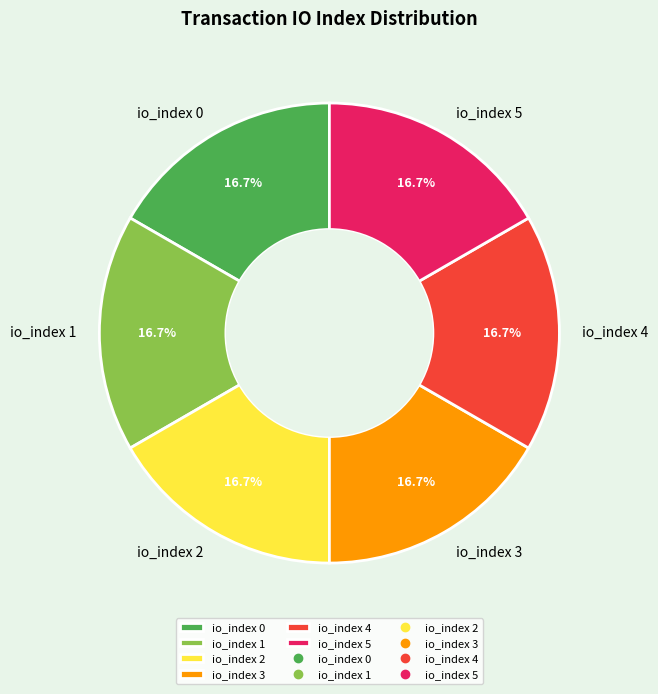

Is io_index 5 the majority of the pie?

No